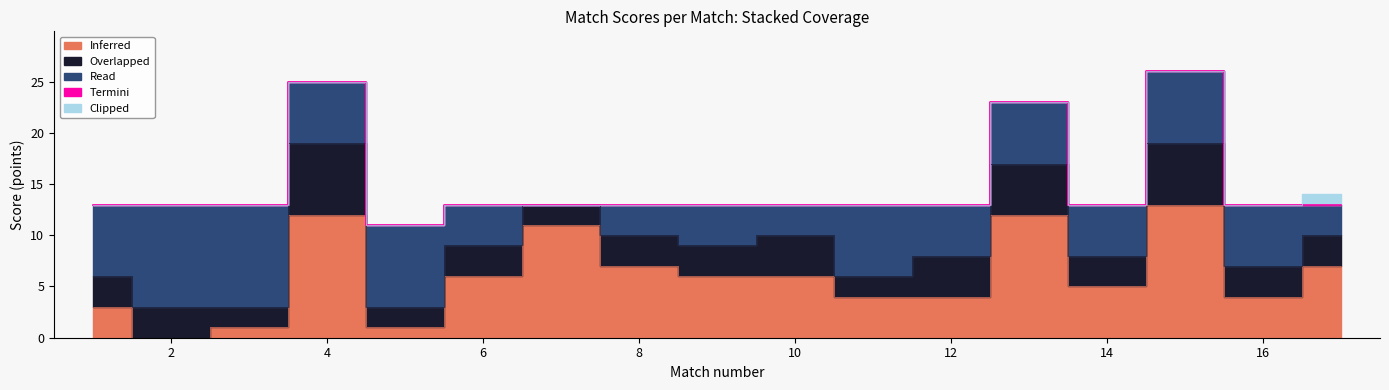

Where is Overlapped nearest to the value 4?

10